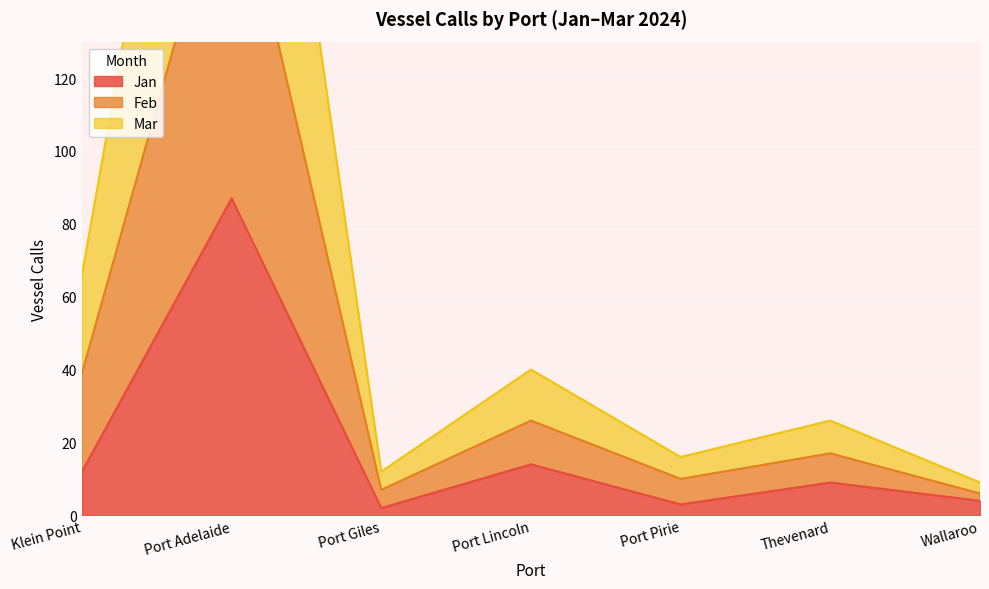

Which series changed the most between Port Adelaide and Port Giles?

Feb